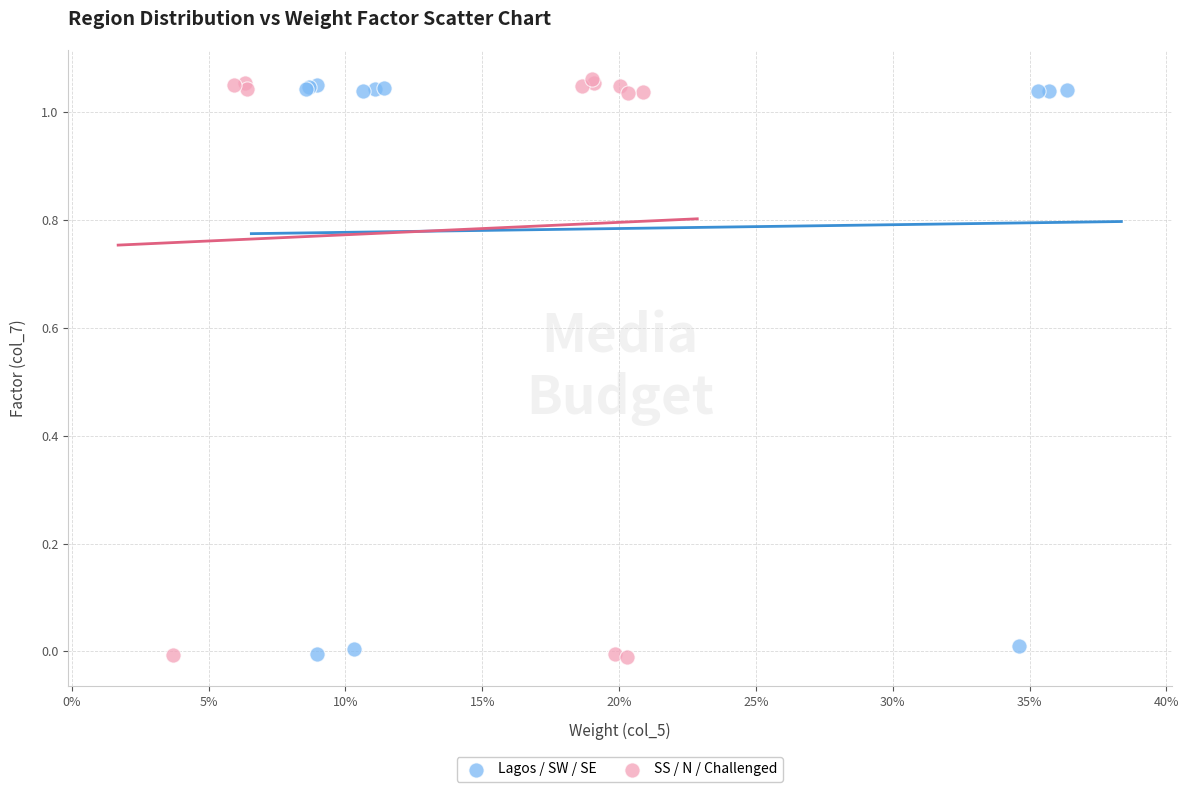

Which series has the largest Y range (max minus min)?

SS / N / Challenged